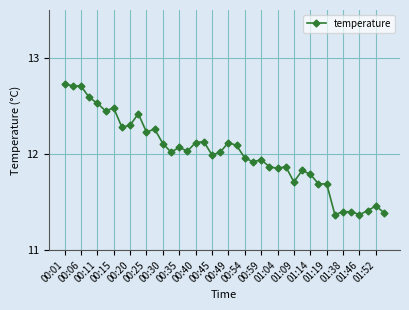

What is the value of the 33rd point from the left?

11.7